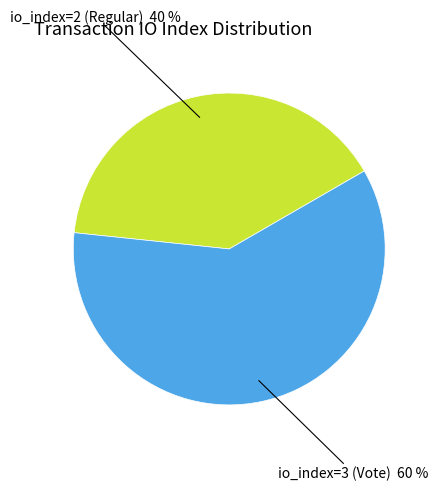

To the nearest percent, what portion does io_index=3 (Vote) represent?

60%